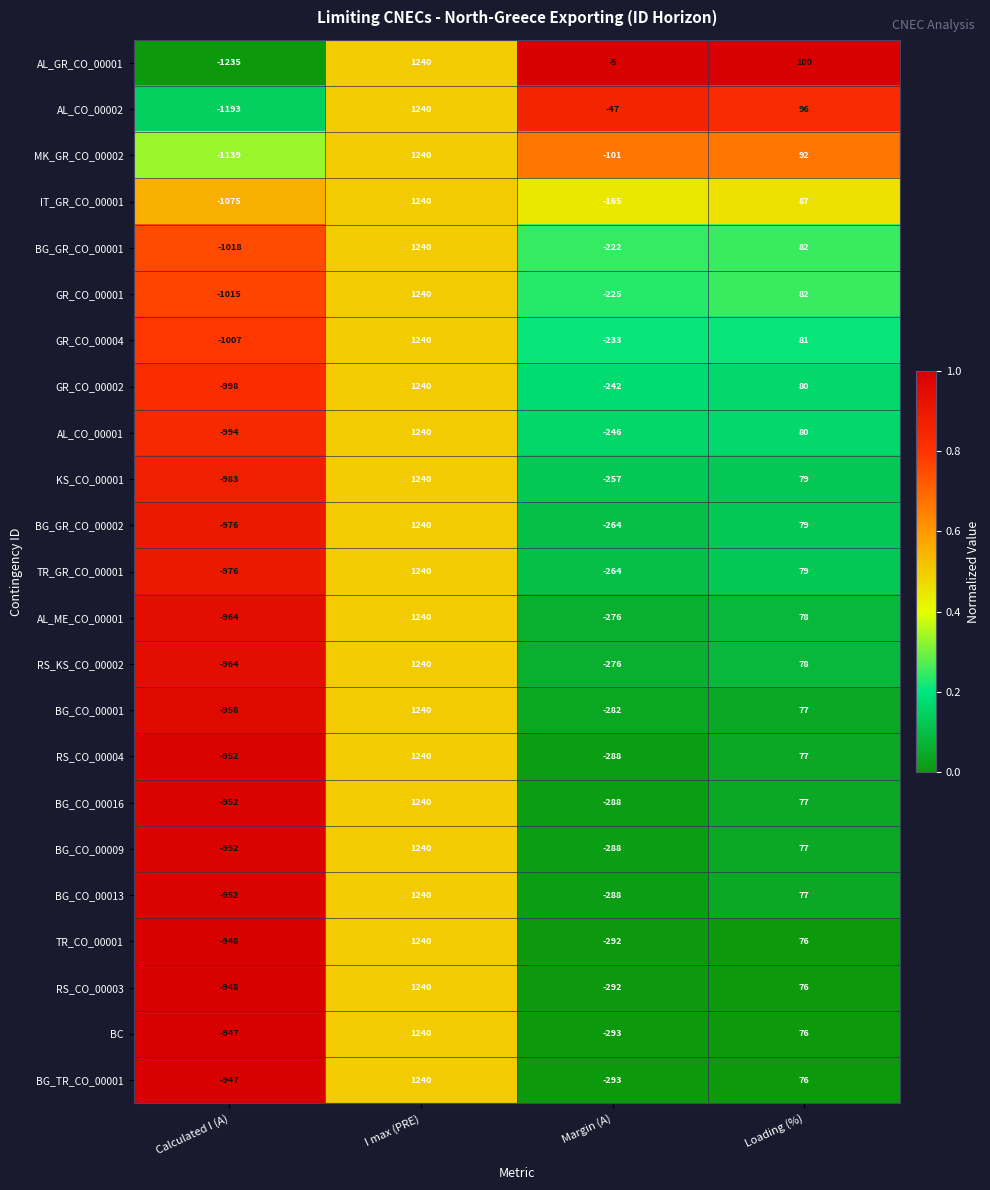

List the labels in order of BG_TR_CO_00001 value, smallest first.

Calculated I (A), Margin (A), Loading (%), I max (PRE)